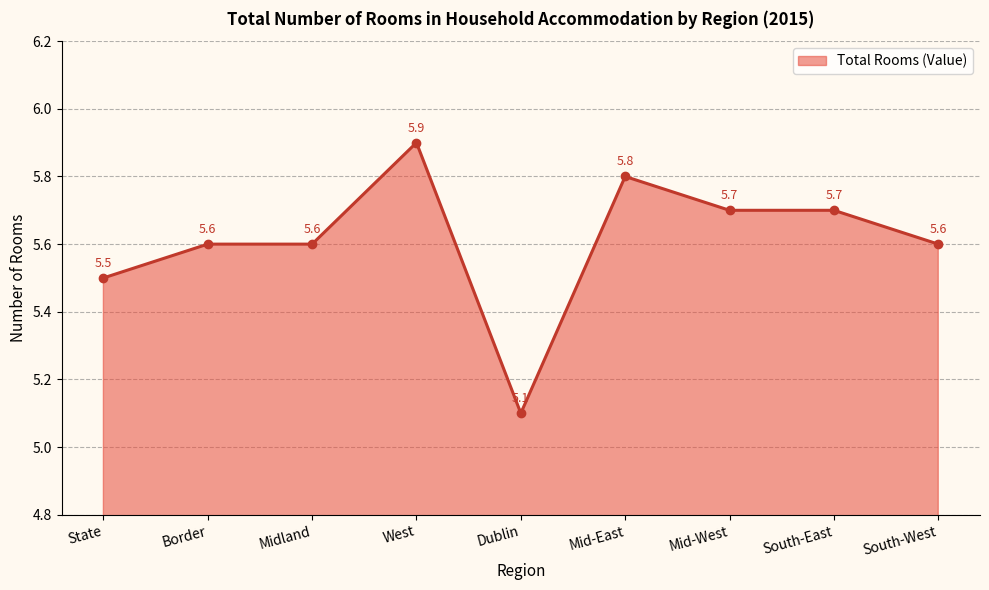

The value at South-East is 2.8. True or false?

False